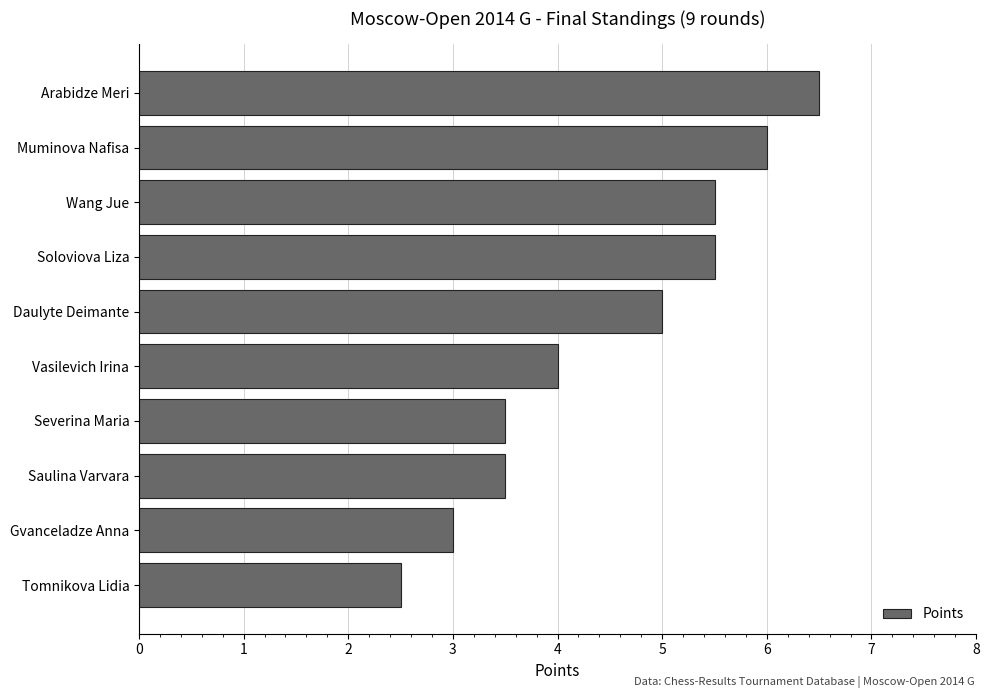

What is the maximum value shown in the chart?

6.5